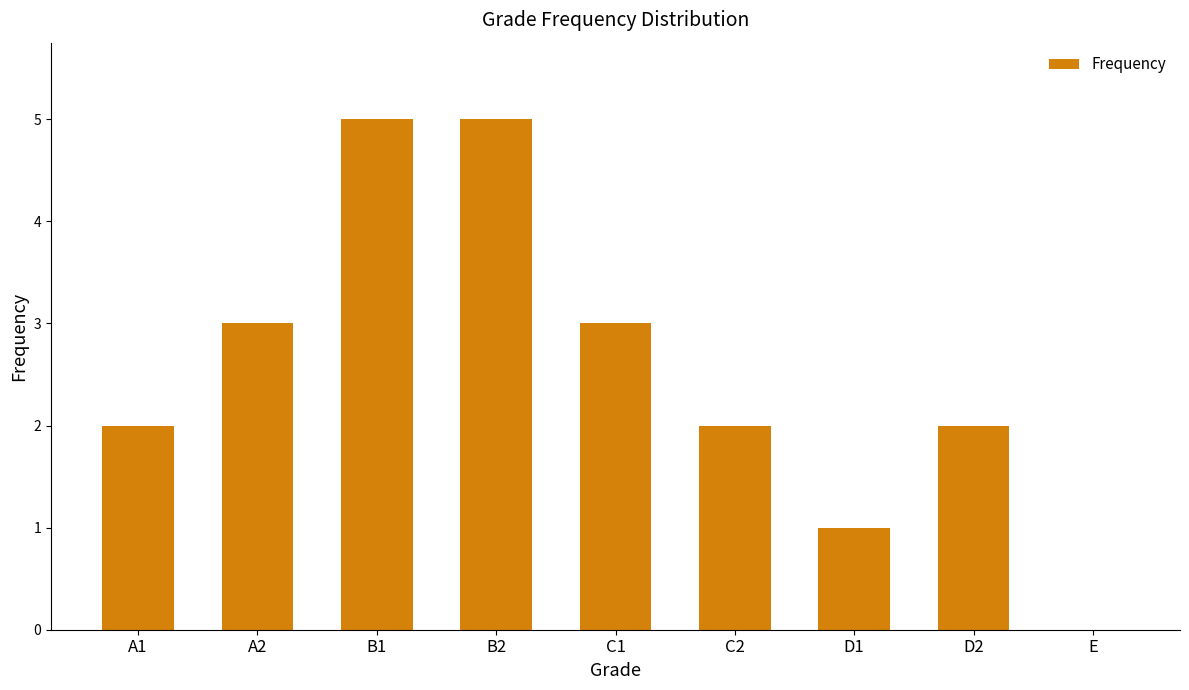

Reading left to right, extract all data points from this chart.

A1=2	A2=3	B1=5	B2=5	C1=3	C2=2	D1=1	D2=2	E=0